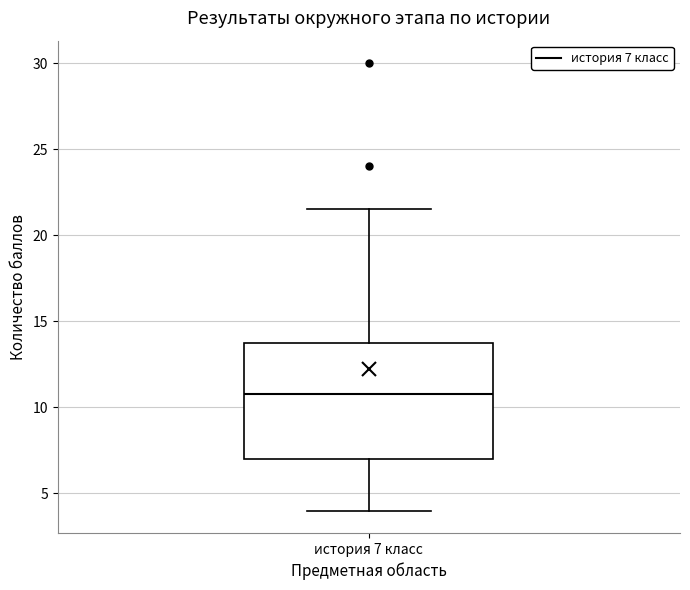

Read this box plot against the y-axis: the position of the median line, the range covered by the box, and the ends of both whiskers. The values are not printed on the chart, so give them approximately, as read against the axis.

median 11.0, box 7.0 to 14.0, whiskers 4.0 to 21.5